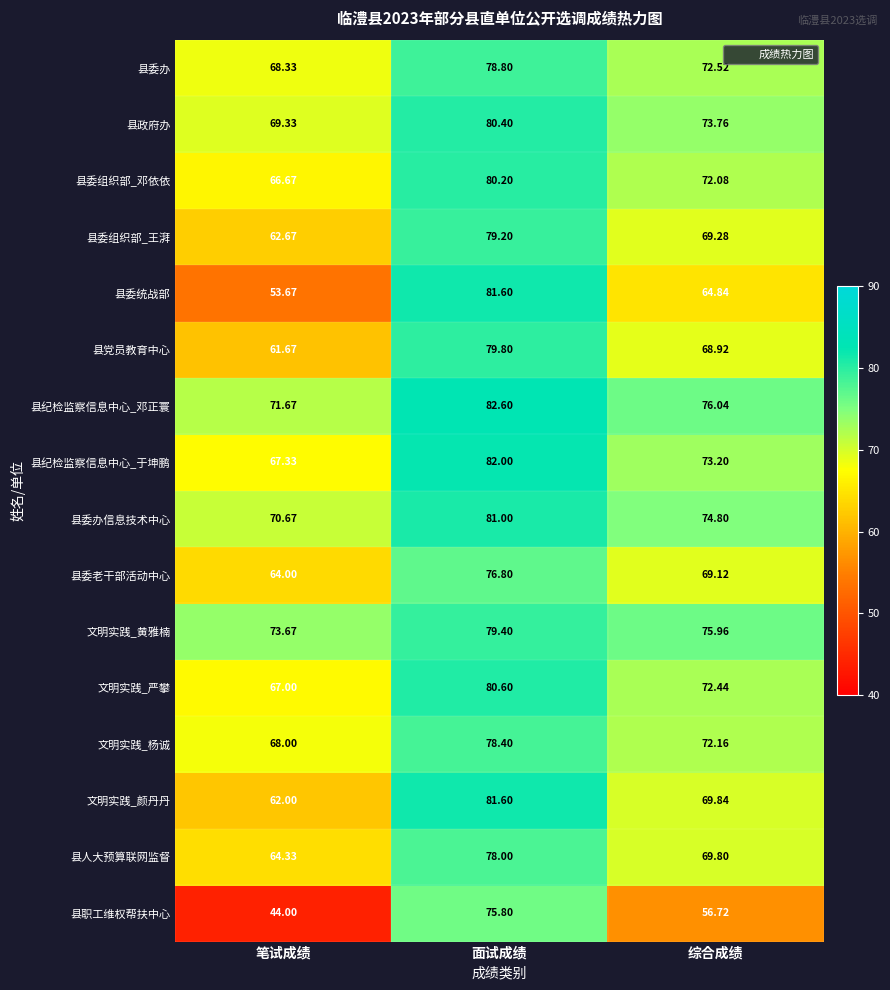

Between 面试成绩 and 综合成绩, which series saw the biggest shift?

县职工维权帮扶中心